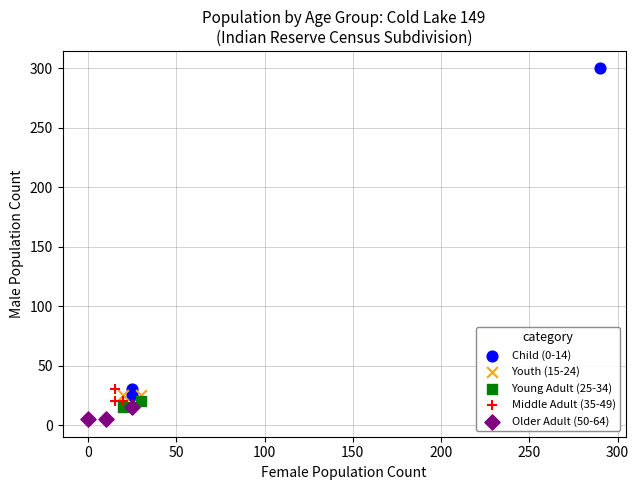

What are all the series names shown in the legend?

Child (0-14), Youth (15-24), Young Adult (25-34), Middle Adult (35-49), Older Adult (50-64)